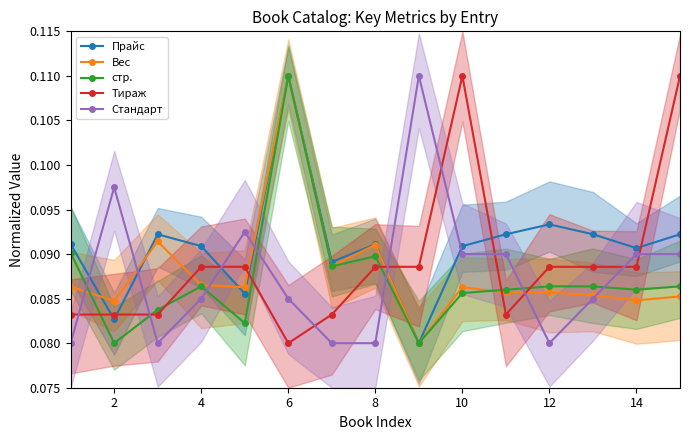

Which has a higher value, 11 or 16?

11